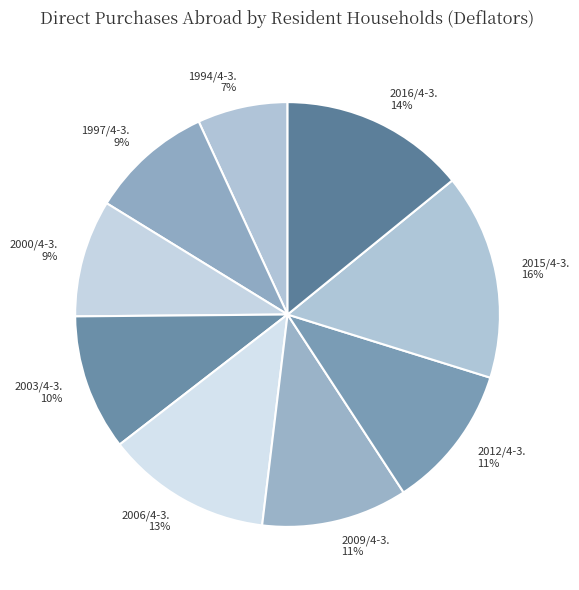

Is the sum of 2012/4-3. and 1997/4-3. greater than half?

No